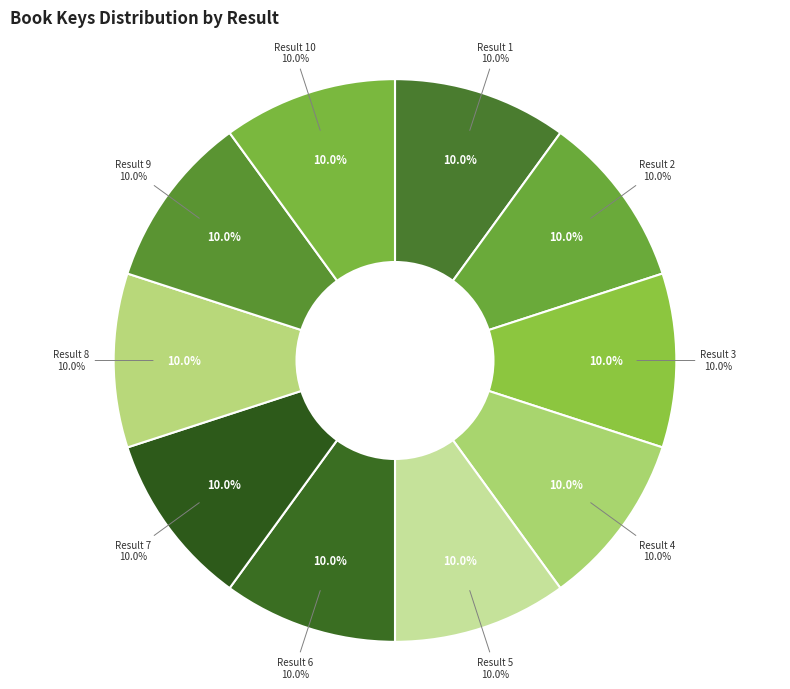

What is the smallest slice in the pie chart?

10